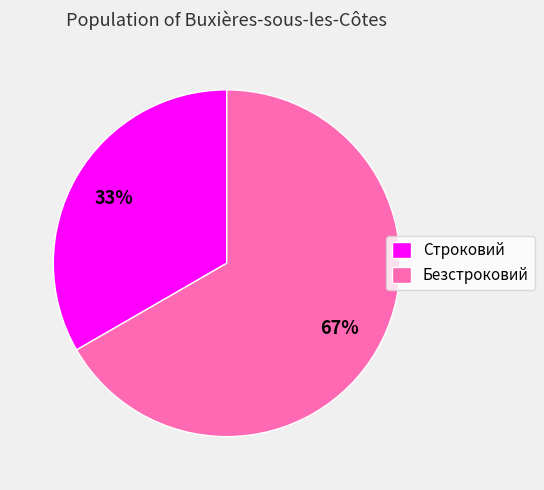

Do Строковий and Безстроковий together represent more than half of the pie?

Yes